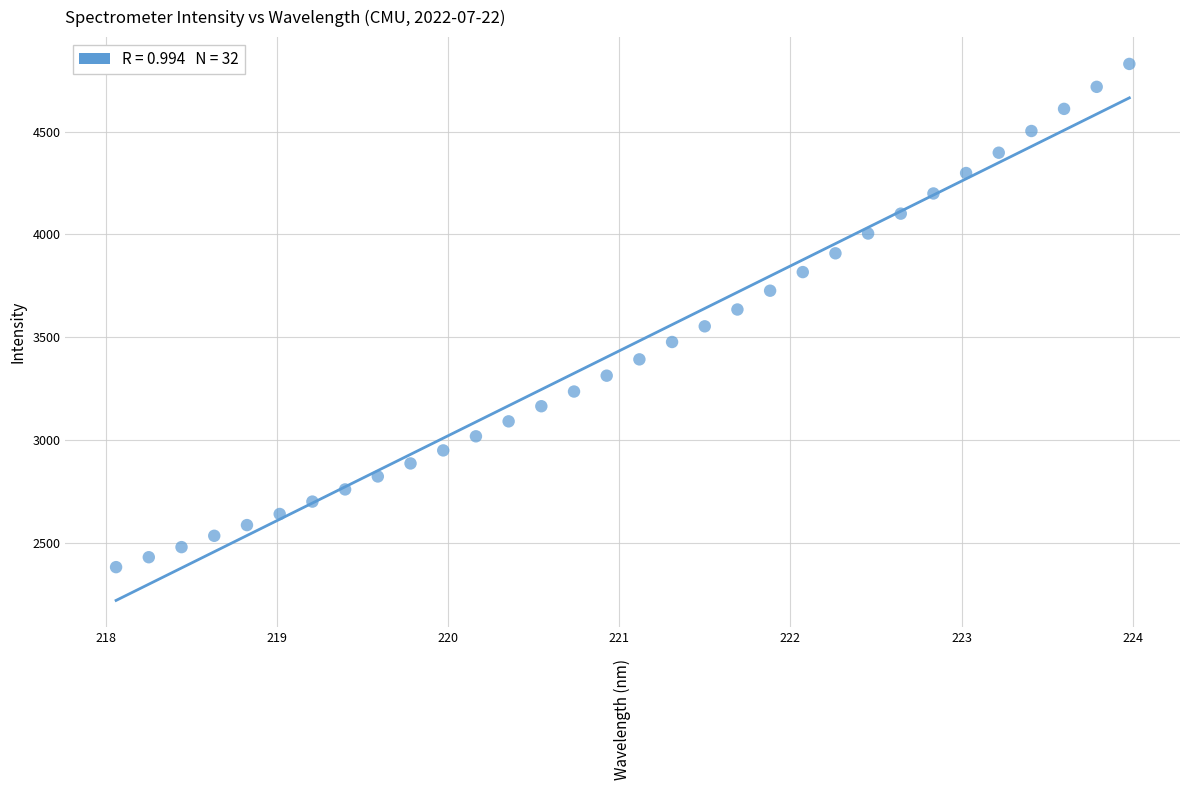

What is the range of Y values (max minus min)?

2447.5